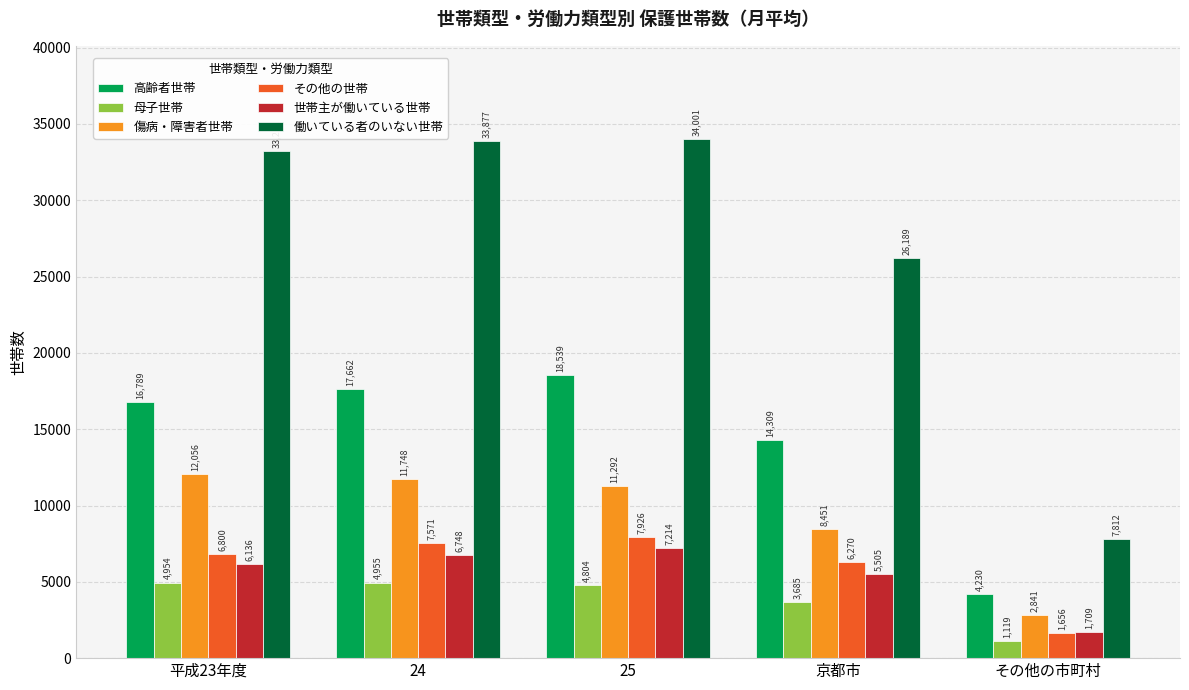

The 働いている者のいない世帯 series shows 26189 at 京都市. True or false?

True